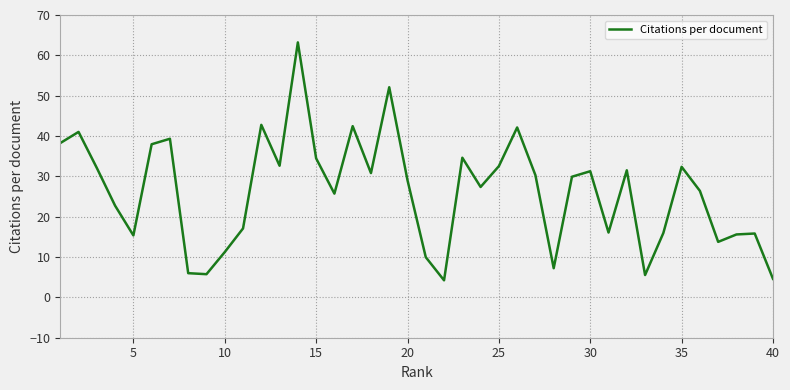

What is the maximum value shown in the chart?

63.2